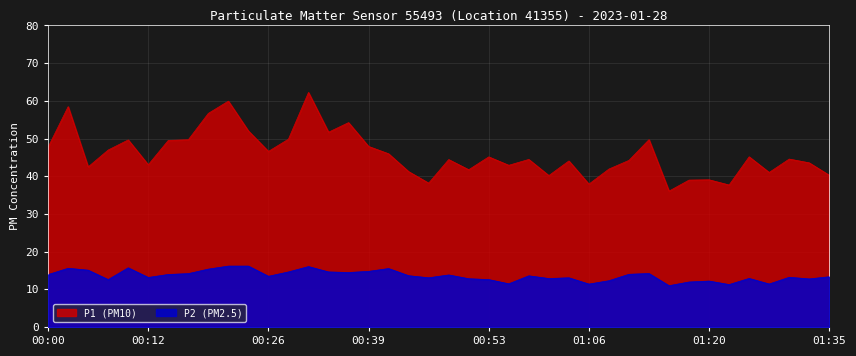

At which category is the sum across all series the highest?

00:31